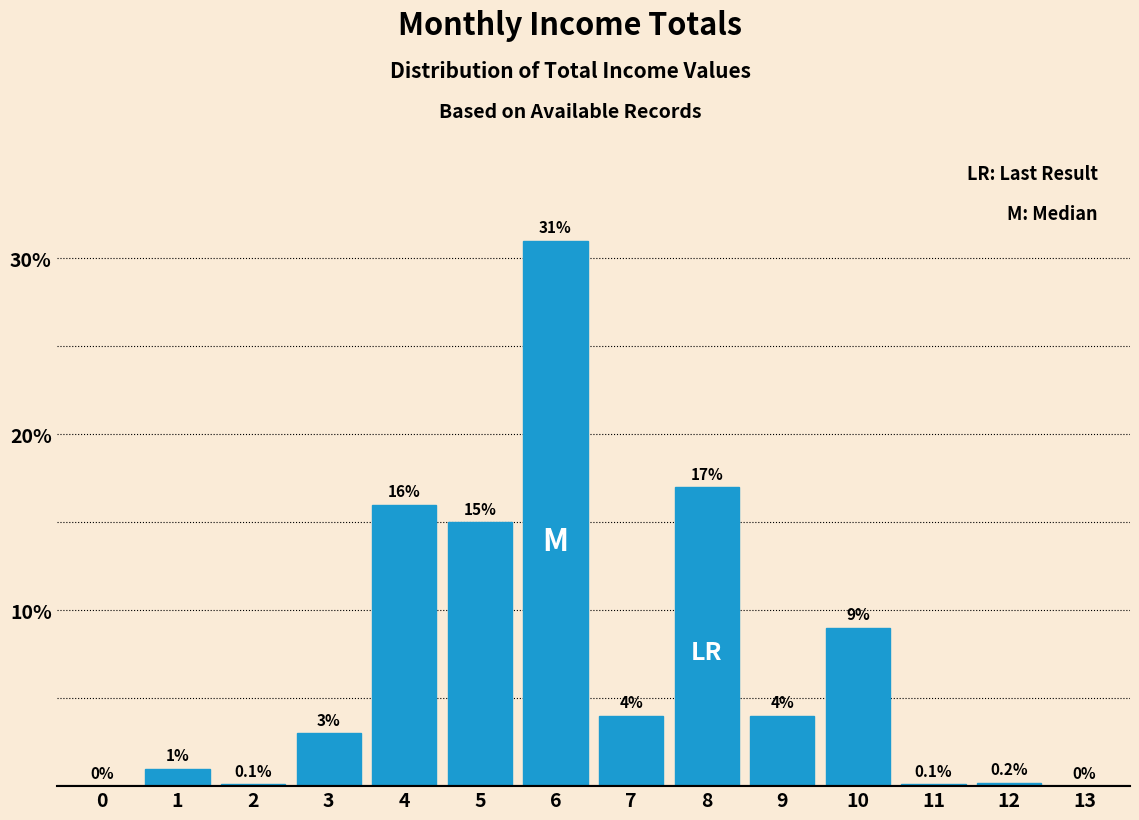

Reading left to right, what are all the values shown in this chart?

0=0.0	1=1.0	2=0.1	3=3.0	4=16.0	5=15.0	6=31.0	7=4.0	8=17.0	9=4.0	10=9.0	11=0.1	12=0.2	13=0.0